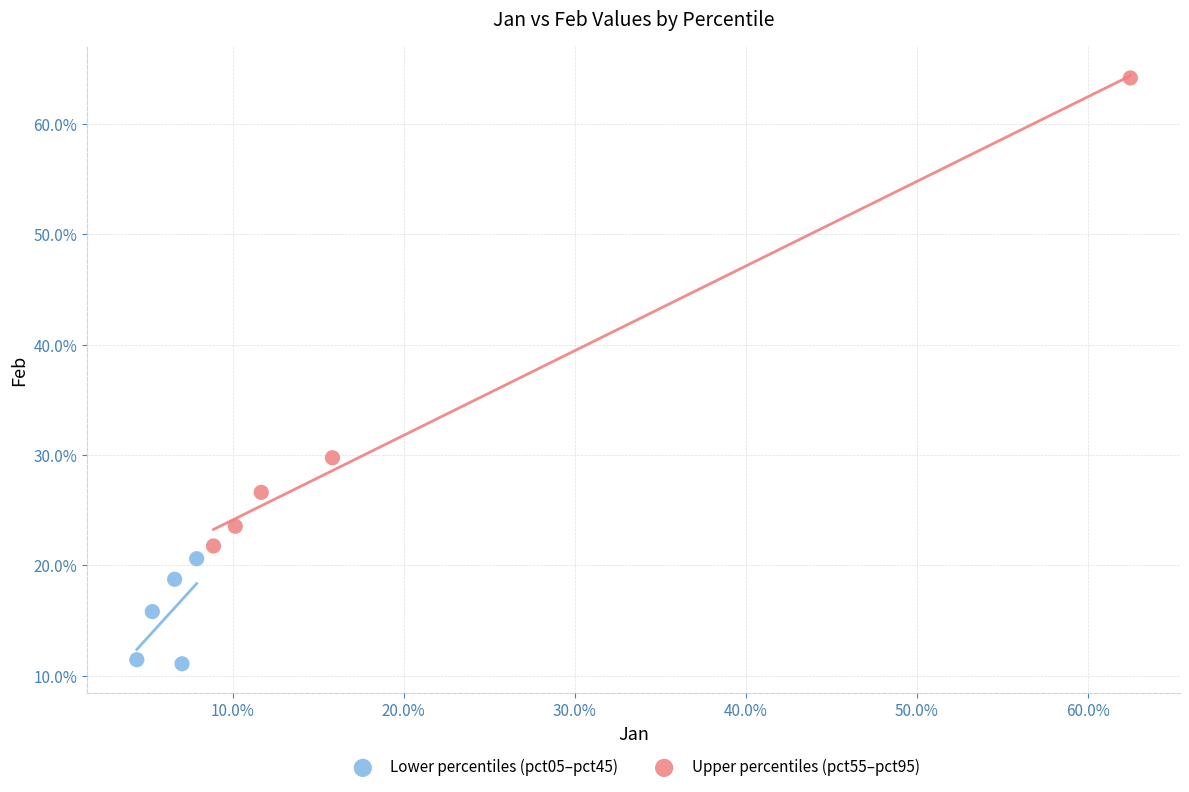

Which series reaches the minimum Y coordinate?

Lower percentiles (pct05–pct45)